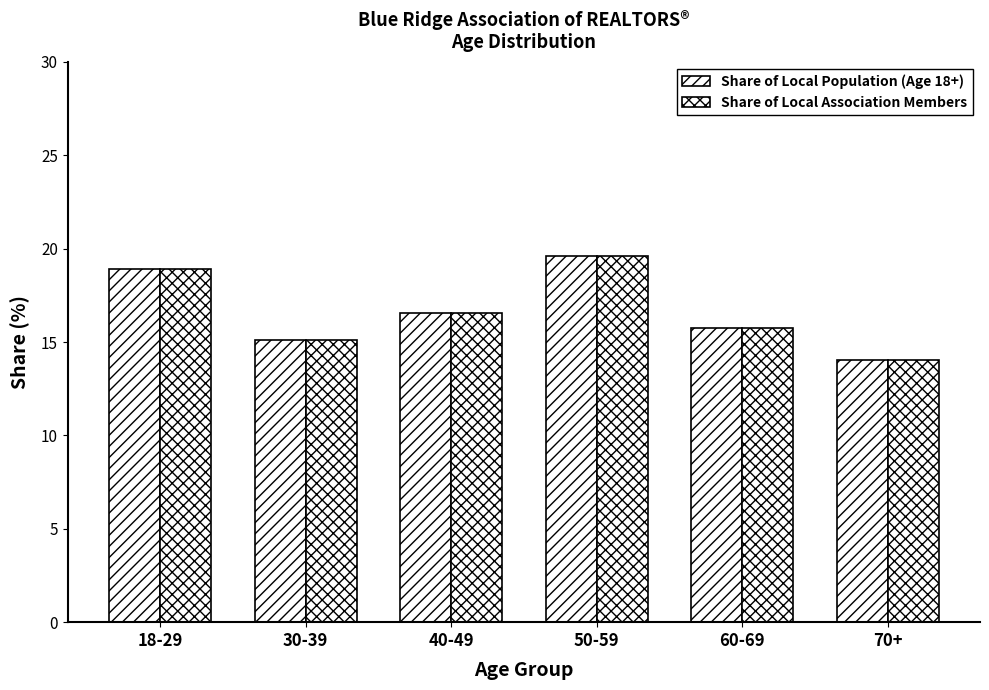

Reading left to right, extract all data points from this chart.

Share of Local Population (Age 18+): 18.9	15.1	16.6	19.6	15.8	14.0
Share of Local Association Members: 18.9	15.1	16.6	19.6	15.8	14.0